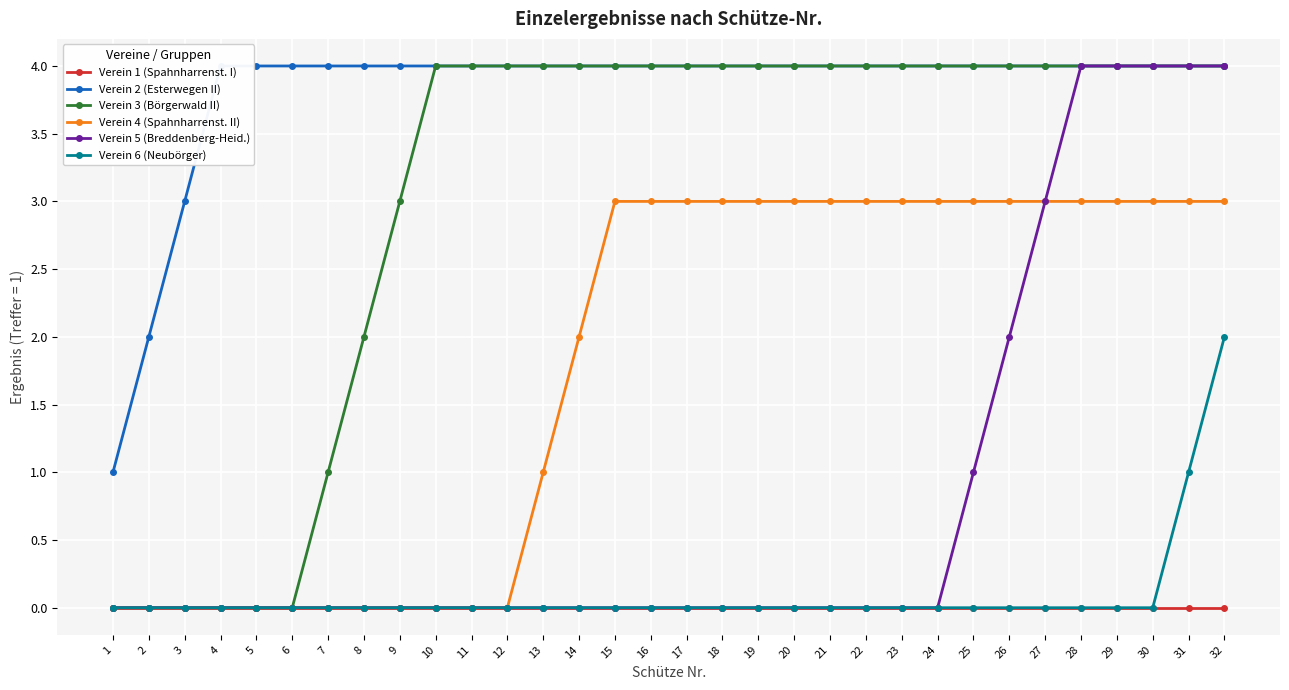

How many lines are shown in the chart?

6